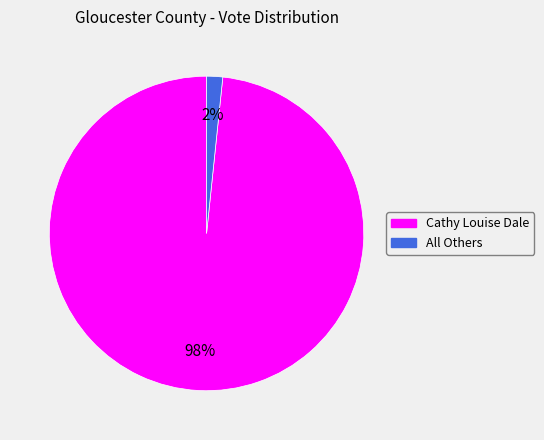

To the nearest percent, what is the average slice percentage?

50%